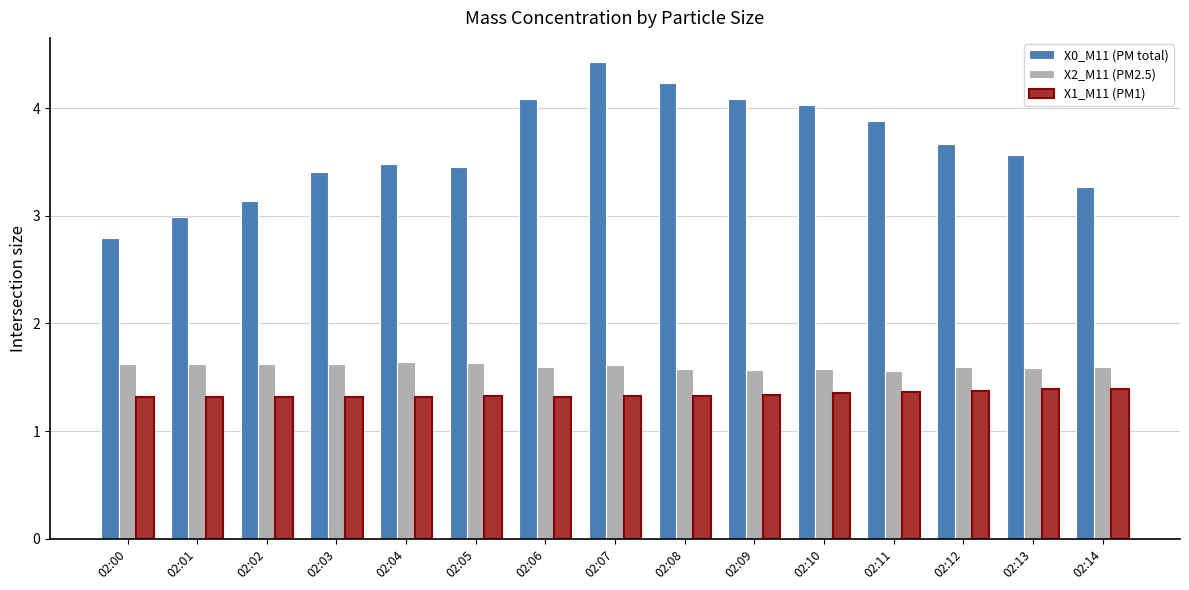

What is the difference between the maximum and minimum values in the X0_M11 (PM total) series?

1.6